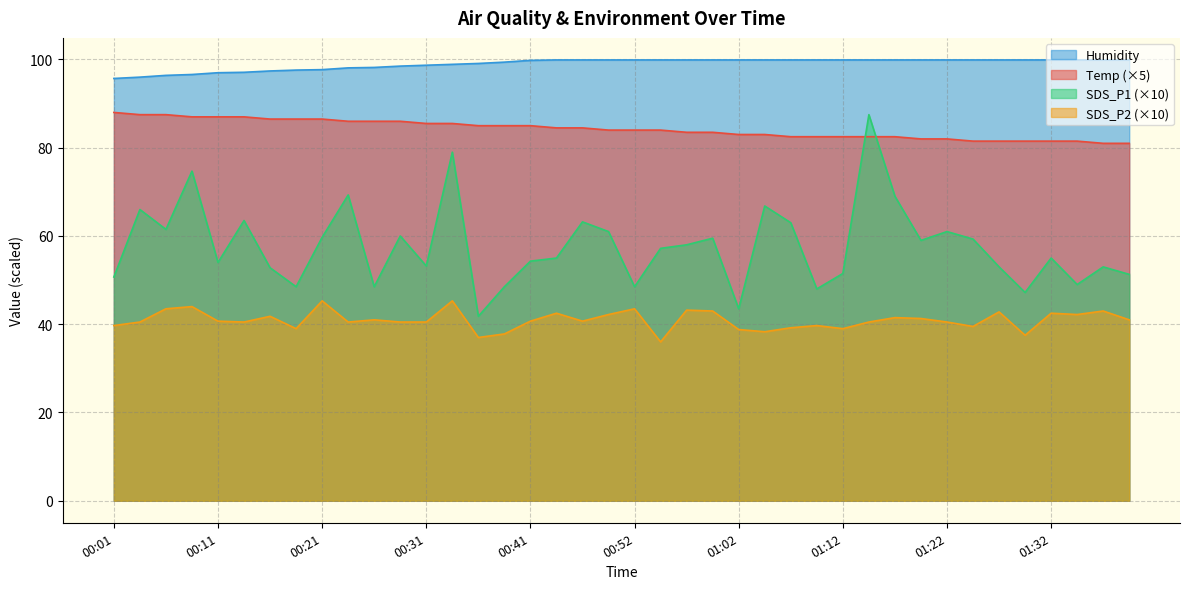

Does the chart display data point markers on the line(s)?

No